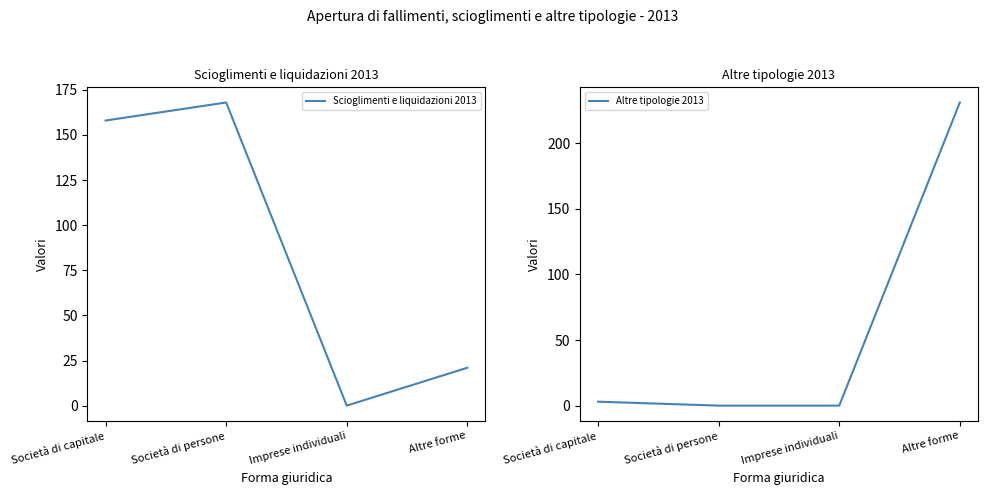

What is the total value across all series at Altre forme?

252